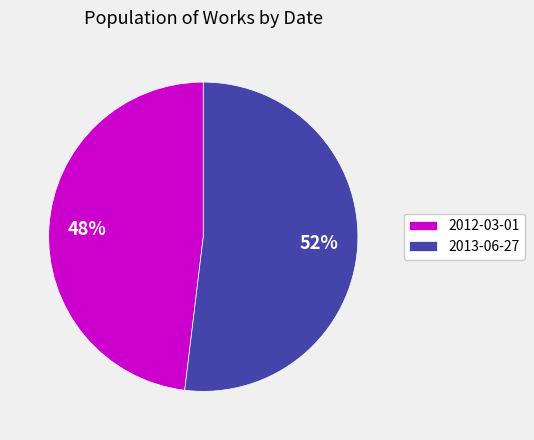

The 2013-06-27 slice represents 66% of the pie. True or false?

False